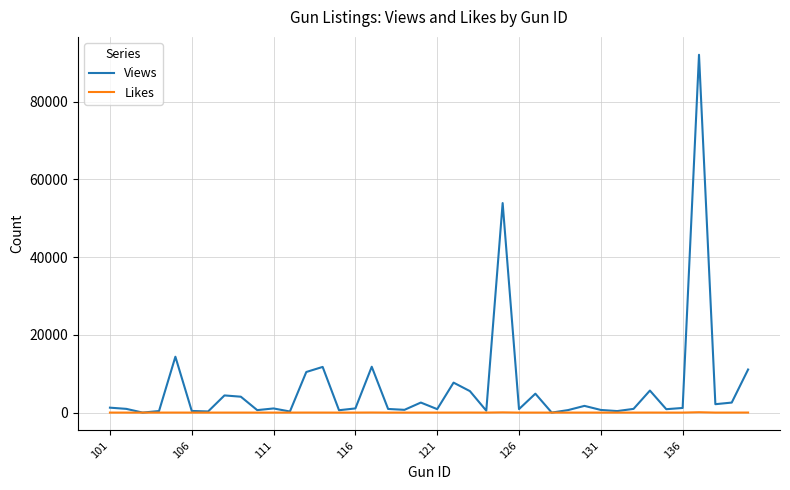

Rank the series by their average value, from lowest to highest.

Likes, Views